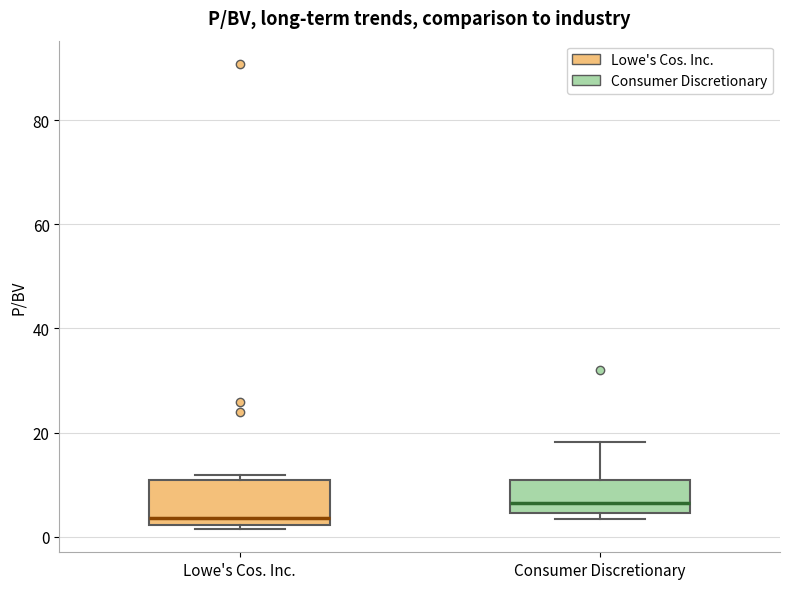

Reading left to right, transcribe this box plot: for each box, give where its median line is, the range the box spans, and where its two whiskers end, as read against the y-axis. The values are not printed on the chart, so give them approximately, as read against the axis.

Lowe's Cos. Inc.: median 4, box 2 to 10, whiskers 2 (just below the box's lower edge) to 12
Consumer Discretionary: median 6, box 4 to 10, whiskers 4 (just below the box's lower edge) to 18